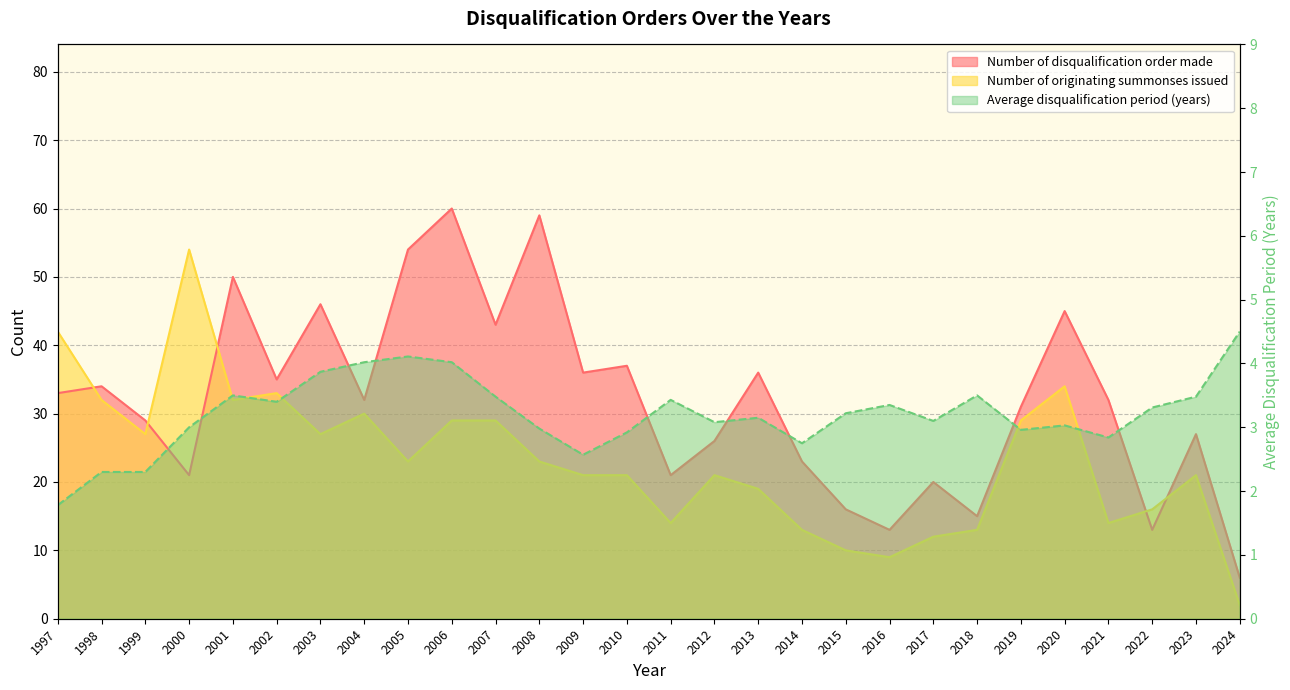

Does the chart have visible grid lines?

Yes